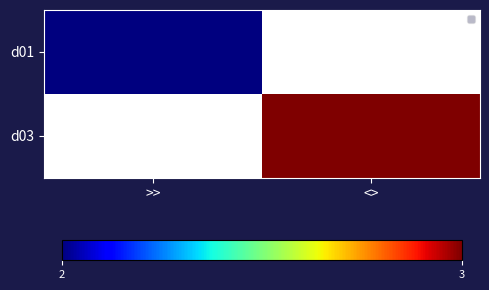

Rank the series by their maximum value, from lowest to highest.

d01, d03